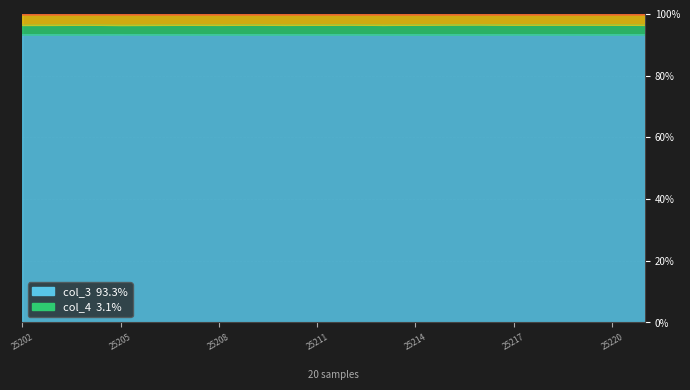

The value of col_7 at 25213 is 40.1. True or false?

False